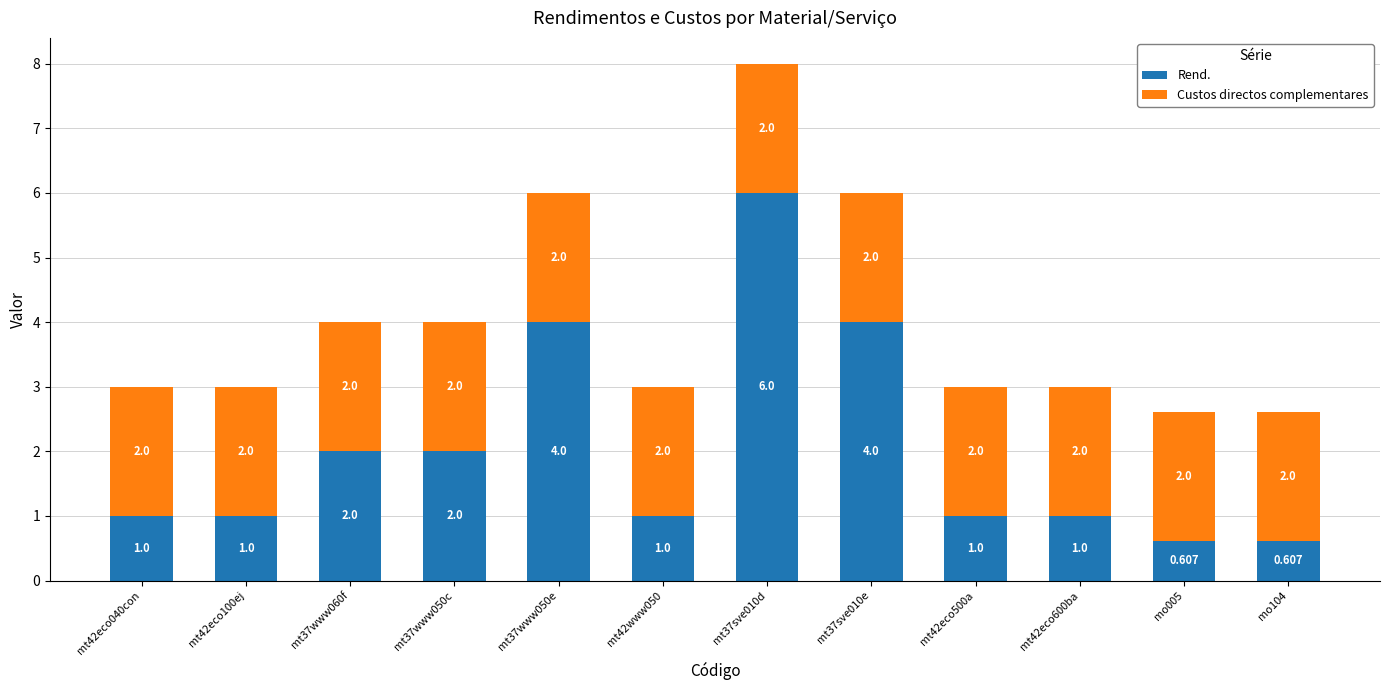

What is the label of the 8th bar from the left?

mt37sve010e